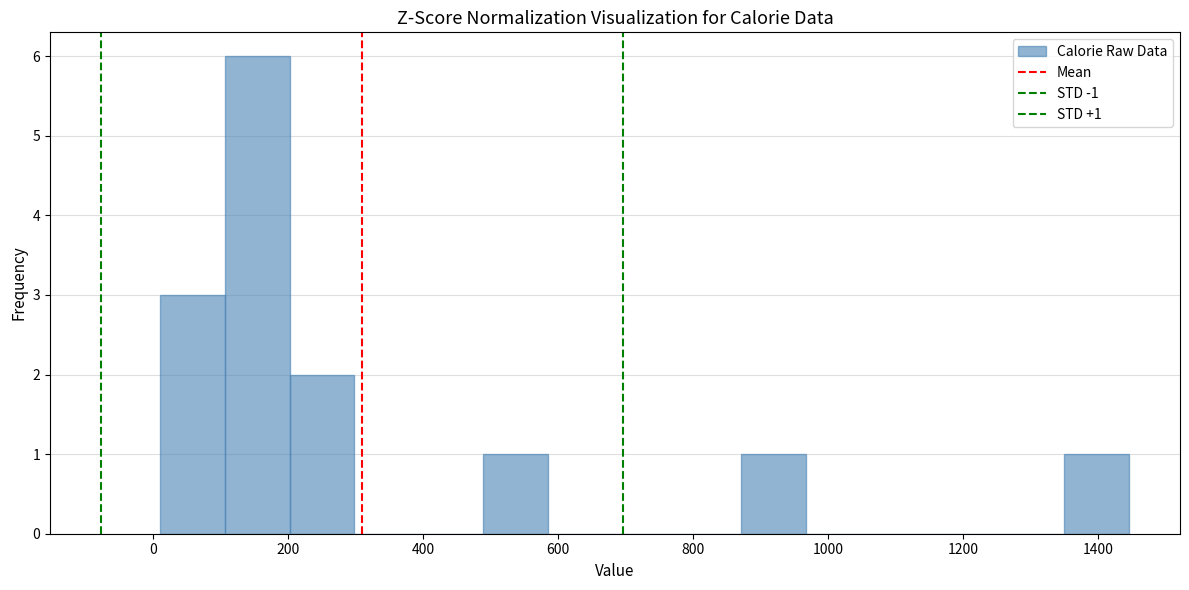

Over which range of the x-axis is the bar tallest?

100 to 200